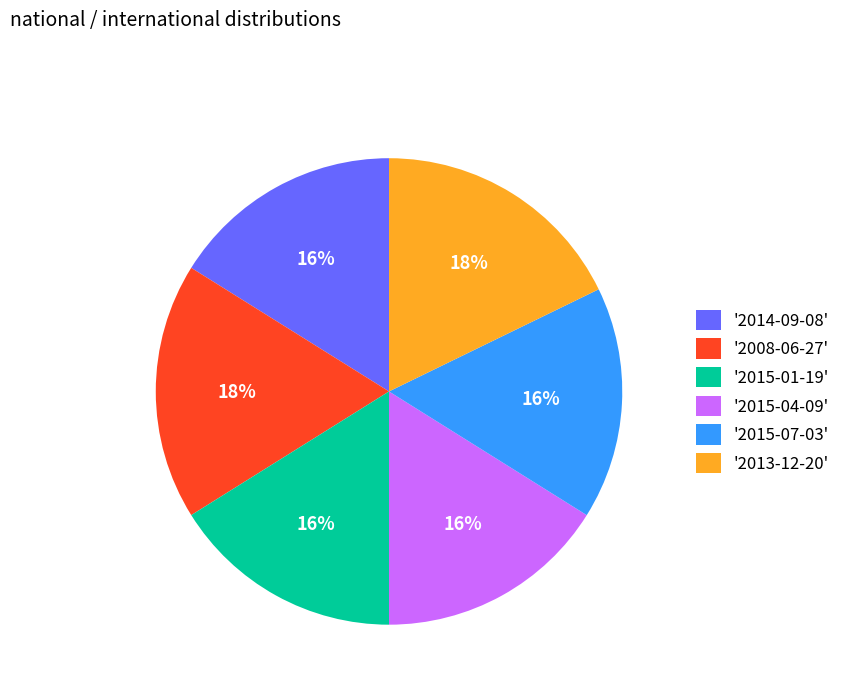

To the nearest percent, what is the average slice percentage?

17%